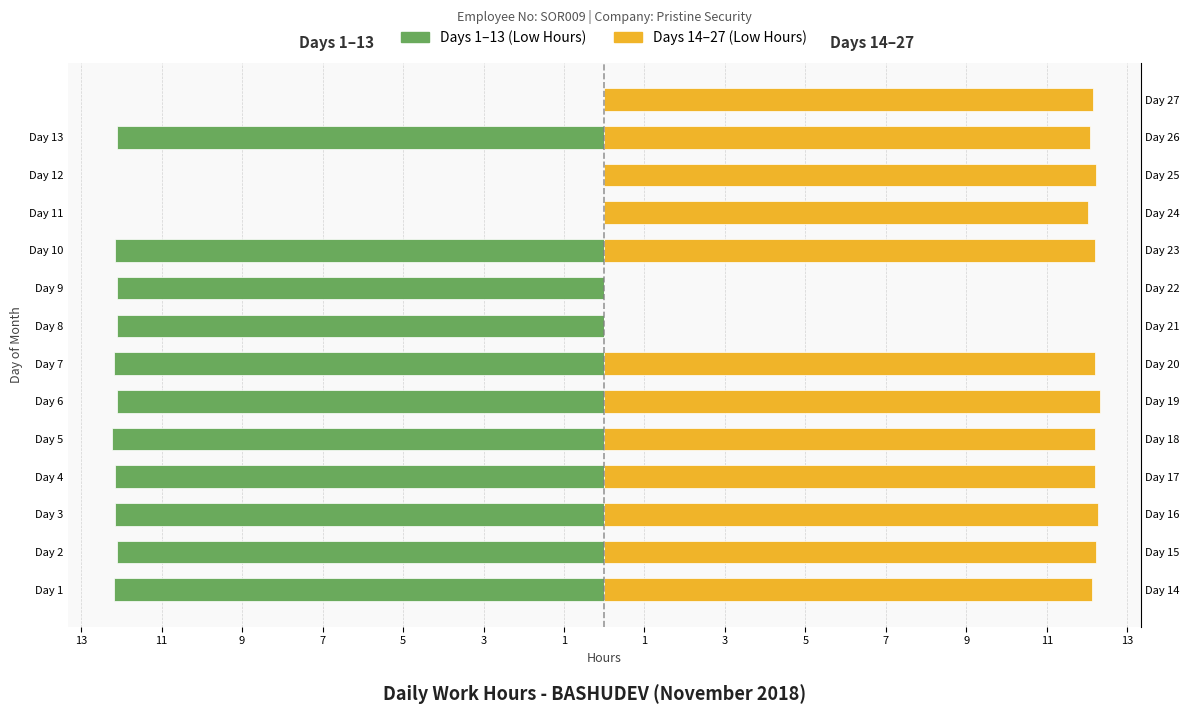

At which label does Days 1–13 first exceed -12?

Day 11